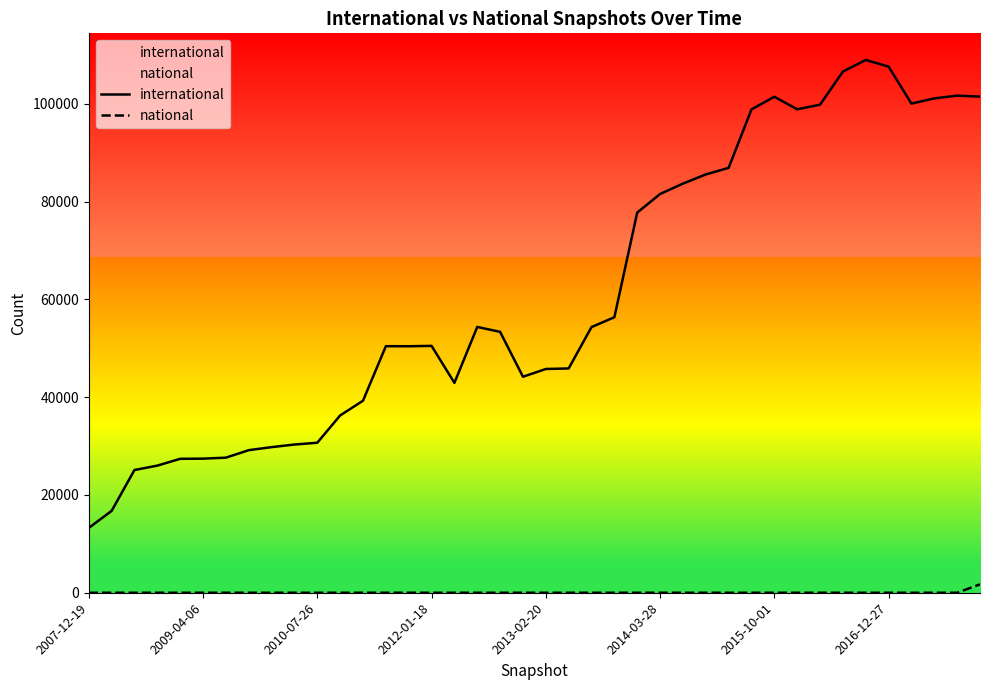

What is the maximum value shown in the chart?

108996